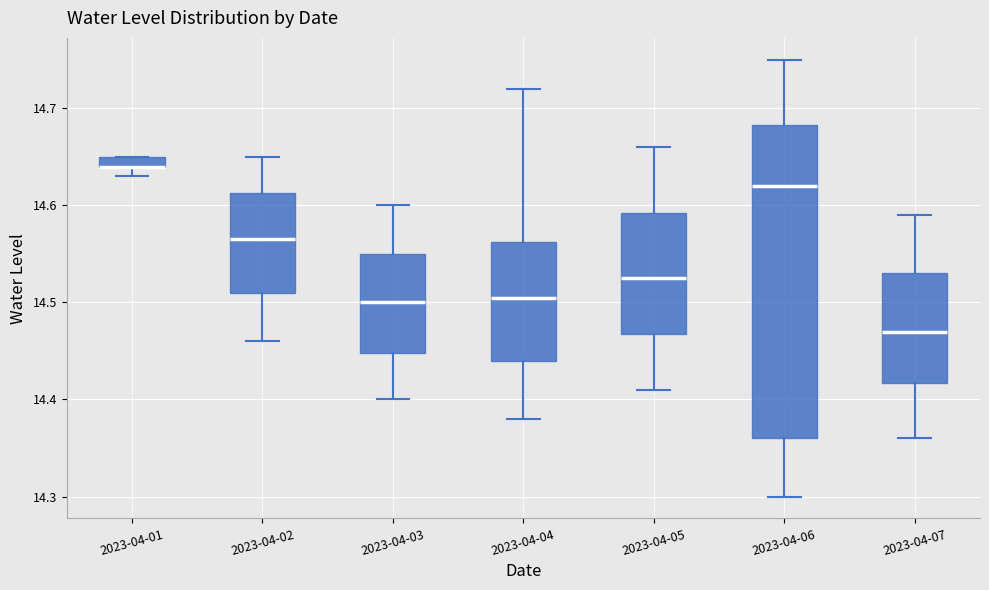

Which box is the tallest, from its lower edge to its upper edge?

2023-04-06